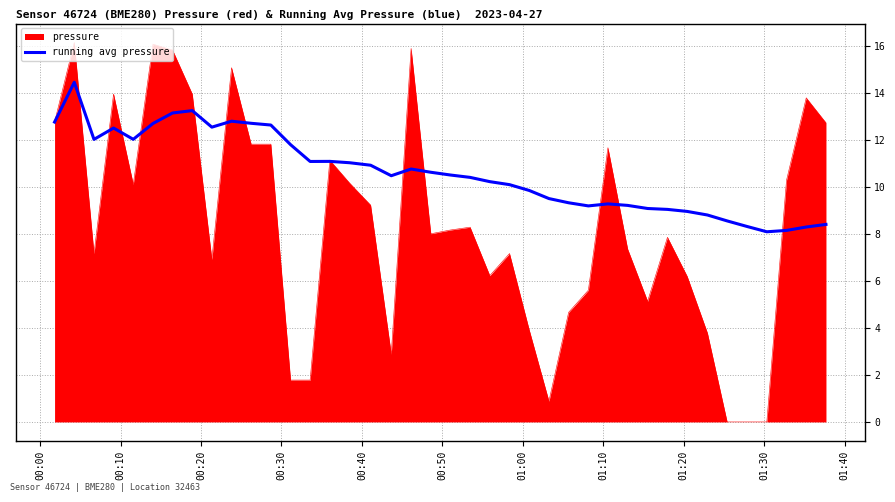

What is the highest value of the running avg pressure series?

14.4